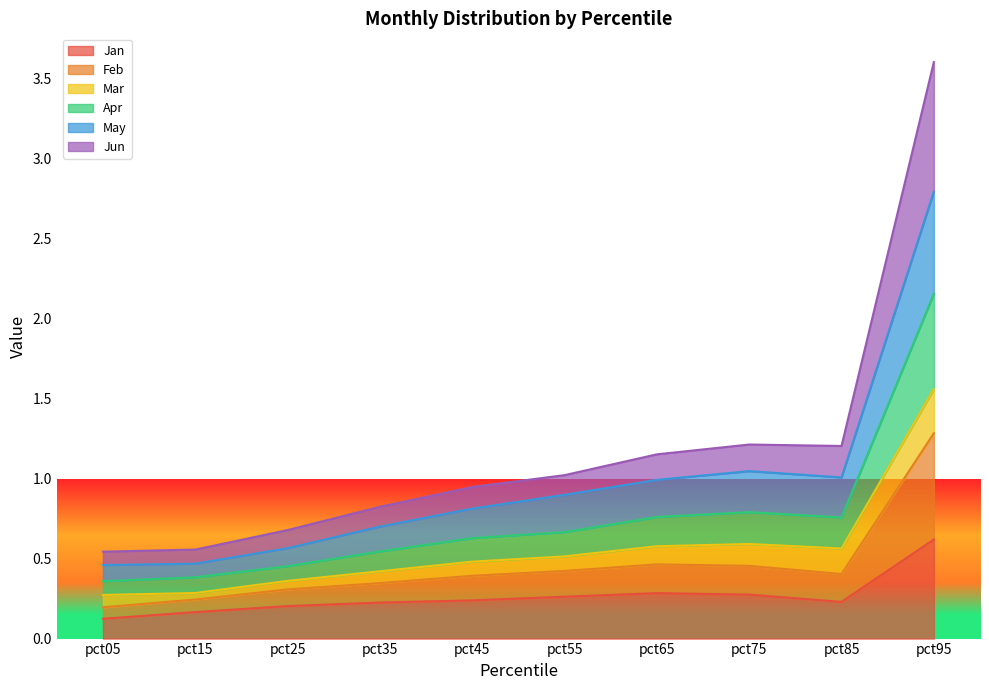

At which category is the sum across all series the highest?

pct95